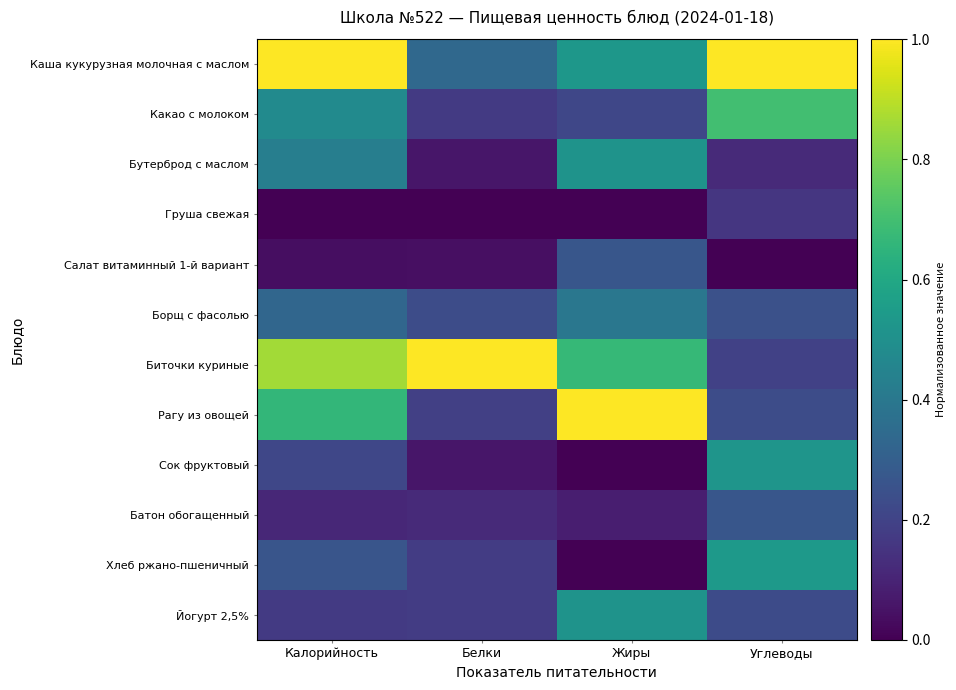

Reading right to left, list all the values displayed in this chart.

Каша кукурузная молочная с маслом: Углеводы=1.0	Жиры=0.5	Белки=0.3	Калорийность=1.0
Какао с молоком: Углеводы=0.7	Жиры=0.2	Белки=0.2	Калорийность=0.5
Бутерброд с маслом: Углеводы=0.1	Жиры=0.5	Белки=0.1	Калорийность=0.4
Груша свежая: Углеводы=0.2	Жиры=0.0	Белки=0.0	Калорийность=0.0
Салат витаминный 1-й вариант: Углеводы=0.0	Жиры=0.3	Белки=0.0	Калорийность=0.0
Борщ с фасолью: Углеводы=0.2	Жиры=0.4	Белки=0.2	Калорийность=0.3
Биточки куриные: Углеводы=0.2	Жиры=0.7	Белки=1.0	Калорийность=0.9
Рагу из овощей: Углеводы=0.2	Жиры=1.0	Белки=0.2	Калорийность=0.7
Сок фруктовый: Углеводы=0.5	Жиры=0.0	Белки=0.1	Калорийность=0.2
Батон обогащенный: Углеводы=0.3	Жиры=0.1	Белки=0.1	Калорийность=0.1
Хлеб ржано-пшеничный: Углеводы=0.5	Жиры=0.0	Белки=0.2	Калорийность=0.3
Йогурт 2,5%: Углеводы=0.2	Жиры=0.5	Белки=0.2	Калорийность=0.2